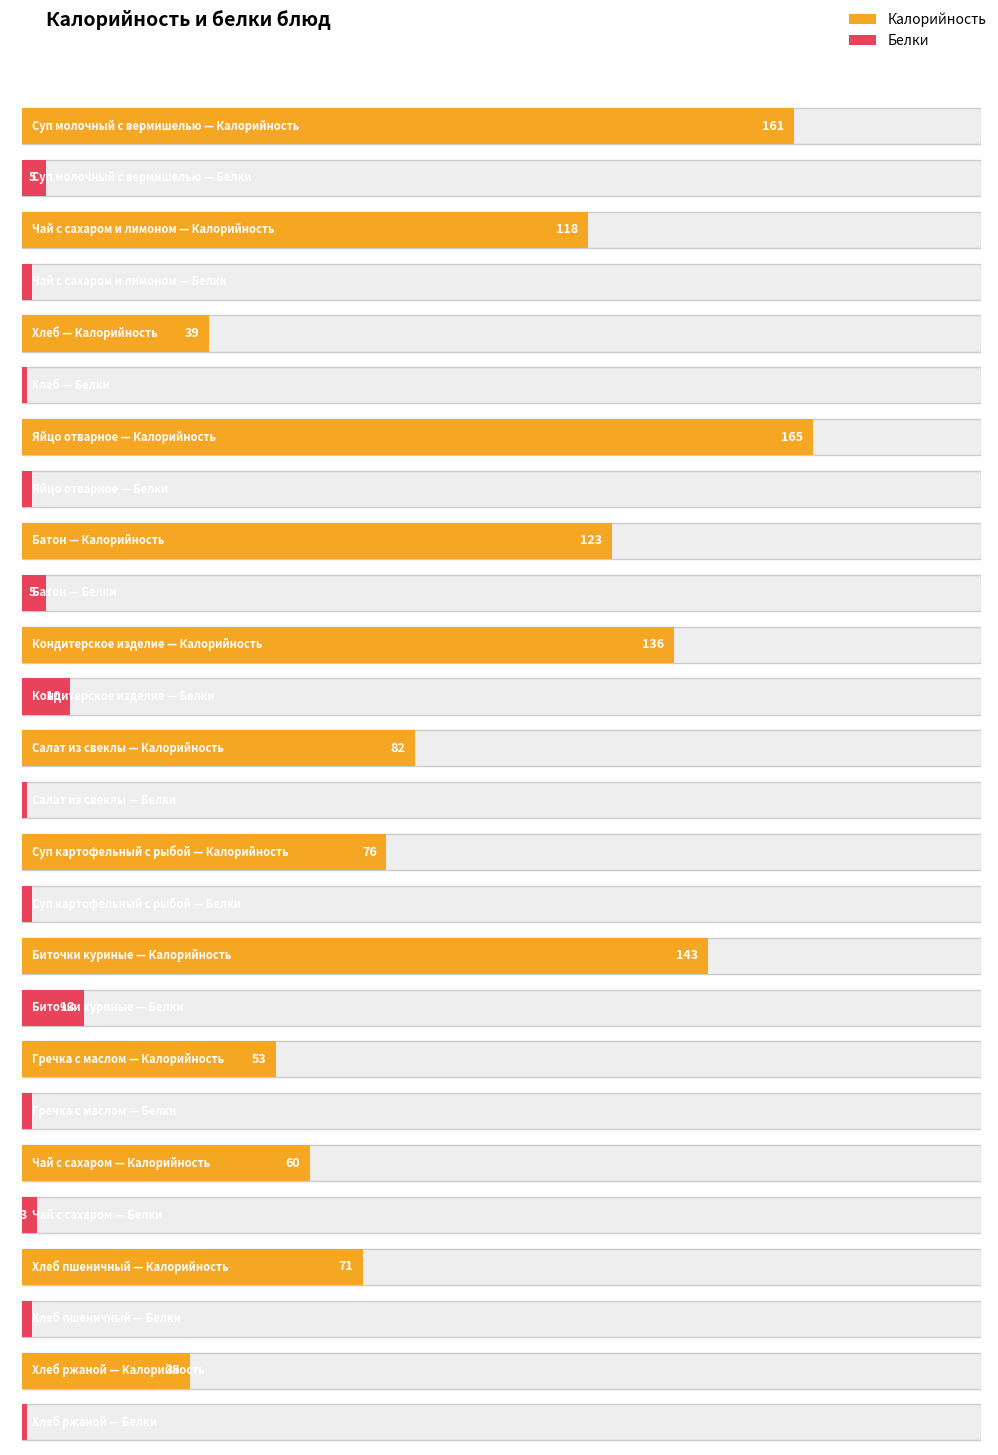

Which has a higher value, Гречка с маслом or Батон?

Батон